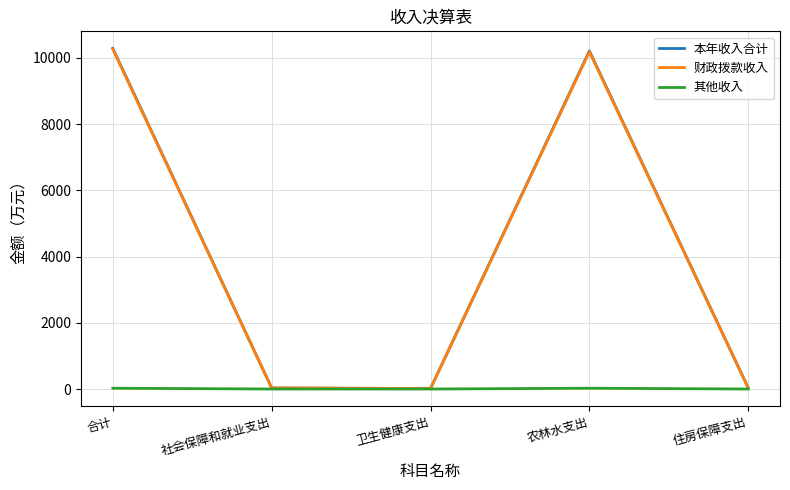

Where is 本年收入合计 nearest to the value 5151?

农林水支出